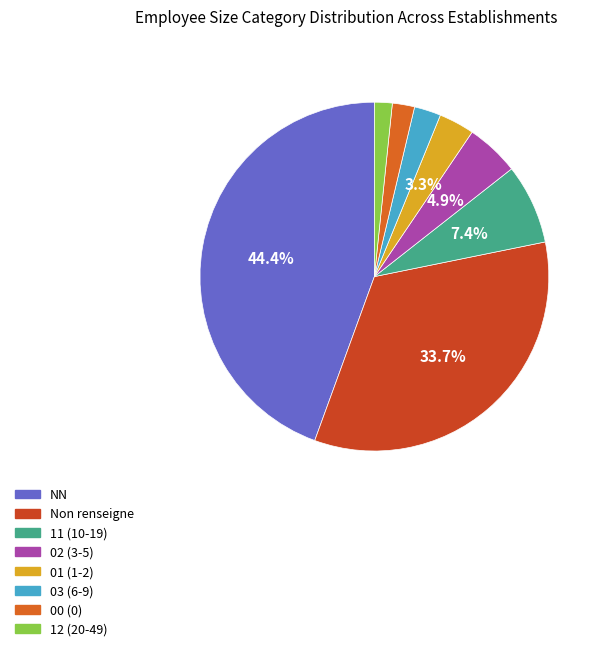

Which slice is the largest?

NN